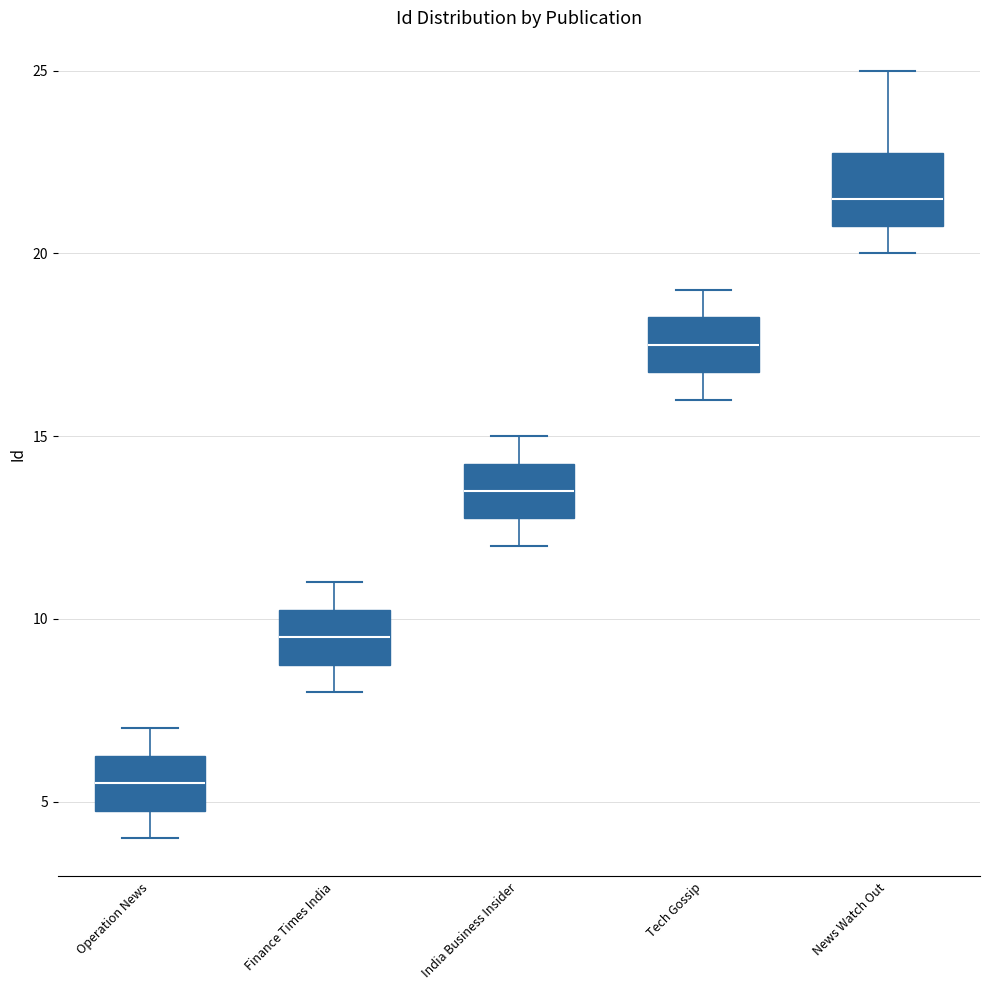

Where does the median line of the box for India Business Insider sit on the y-axis? The values are not printed on the chart, so give them approximately, as read against the axis.

13.5